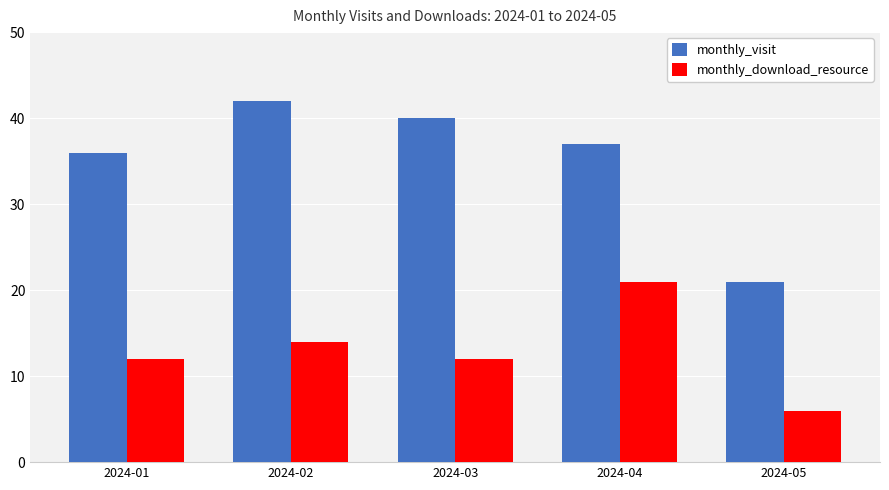

Which series has the largest range (max minus min)?

monthly_visit